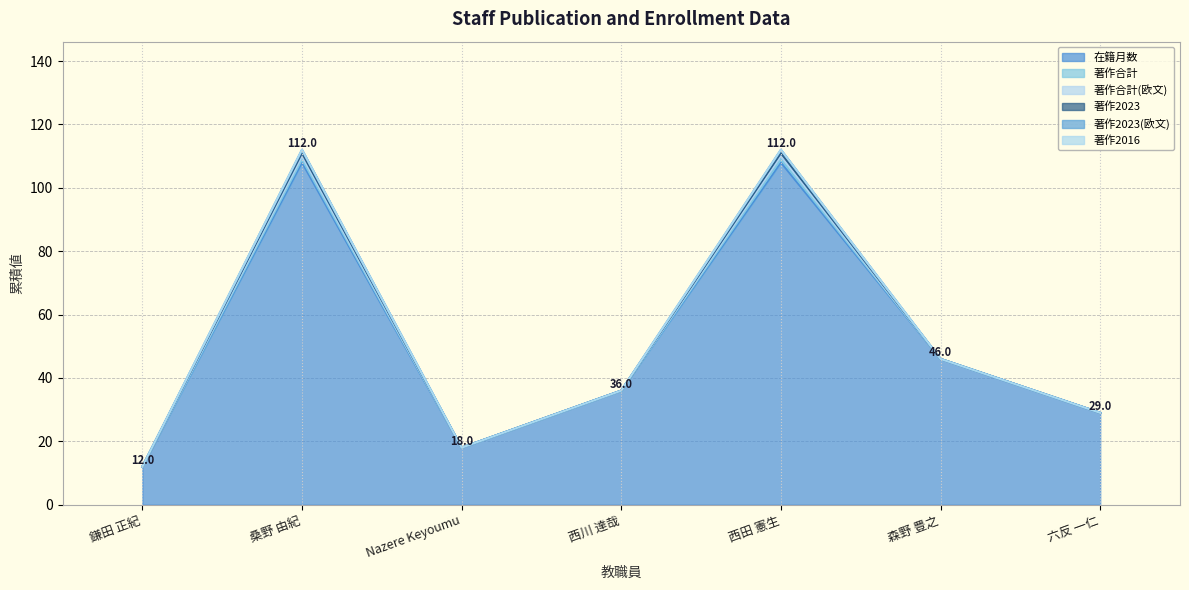

At which label does 著作合計(欧文) reach its peak?

桑野 由紀